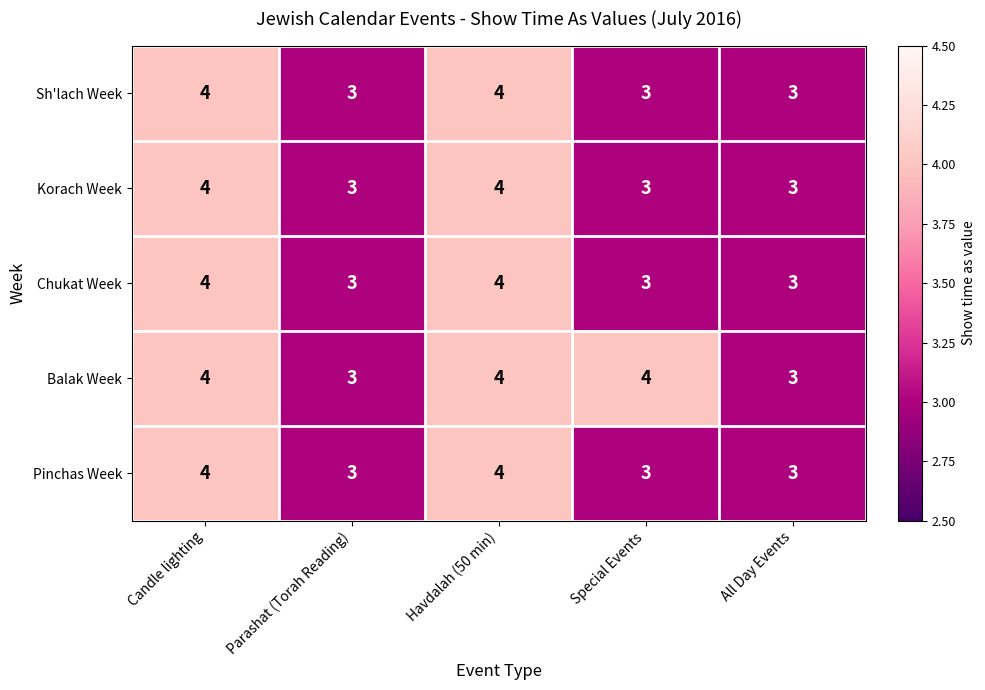

What is the highest value of the Pinchas Week series?

4